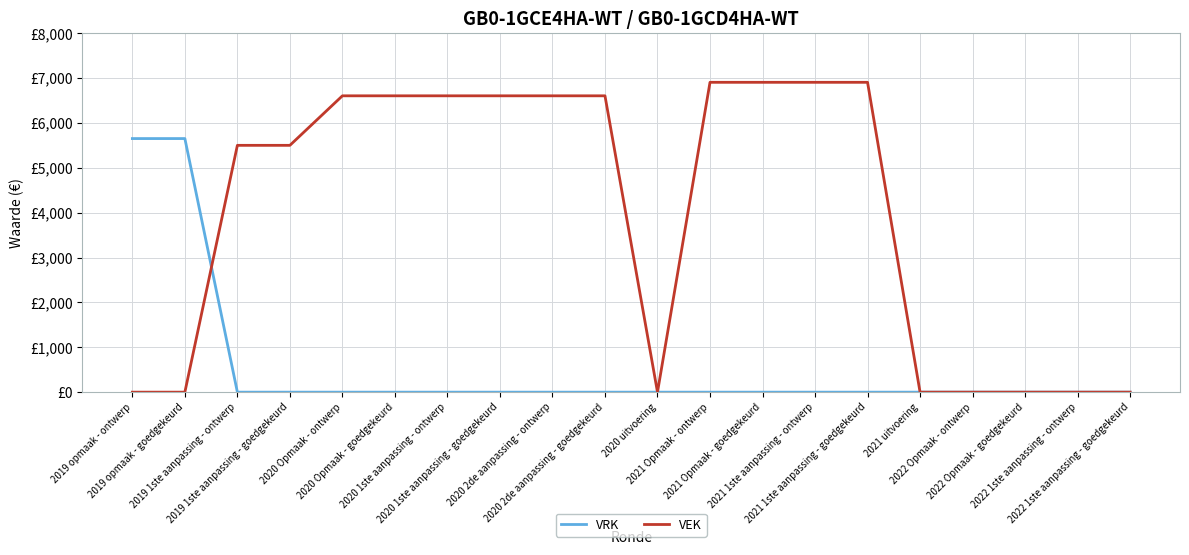

Is it true that VEK equals 2630 at 2020 2de aanpassing - ontwerp?

False